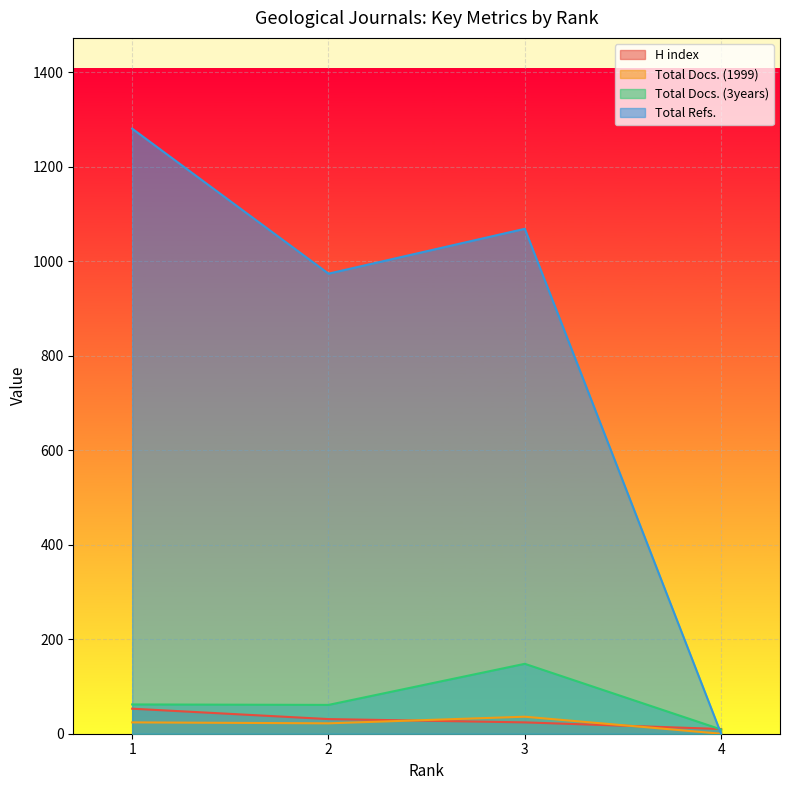

Which series has the largest total across all categories?

Total Refs.